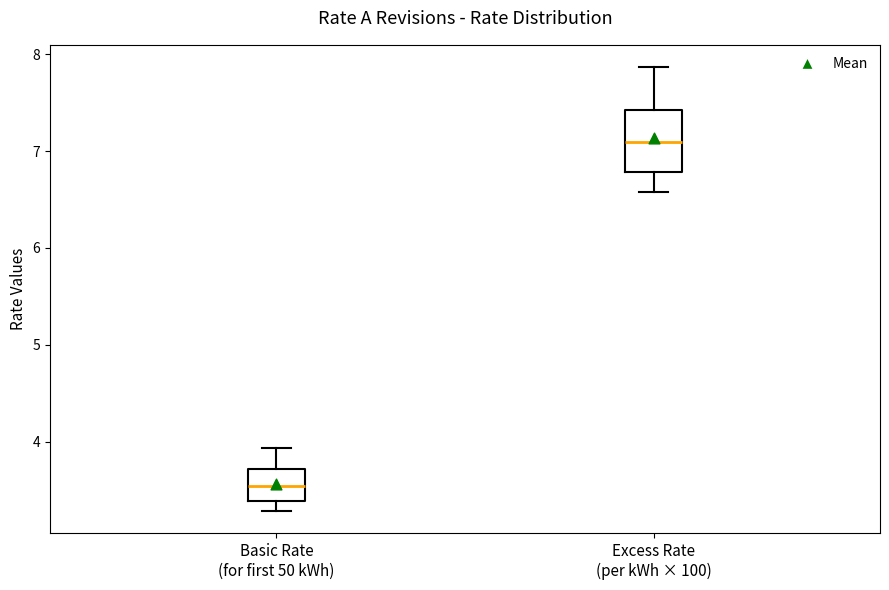

Reading left to right, read every box against the y-axis: the position of its median line, the range the box covers, and the ends of its whiskers. The values are not printed on the chart, so give them approximately, as read against the axis.

Basic Rate (for first 50 kWh): median 3.5, box 3.4 to 3.7, whiskers 3.3 to 3.9
Excess Rate (per kWh × 100): median 7.1, box 6.8 to 7.4, whiskers 6.6 to 7.9